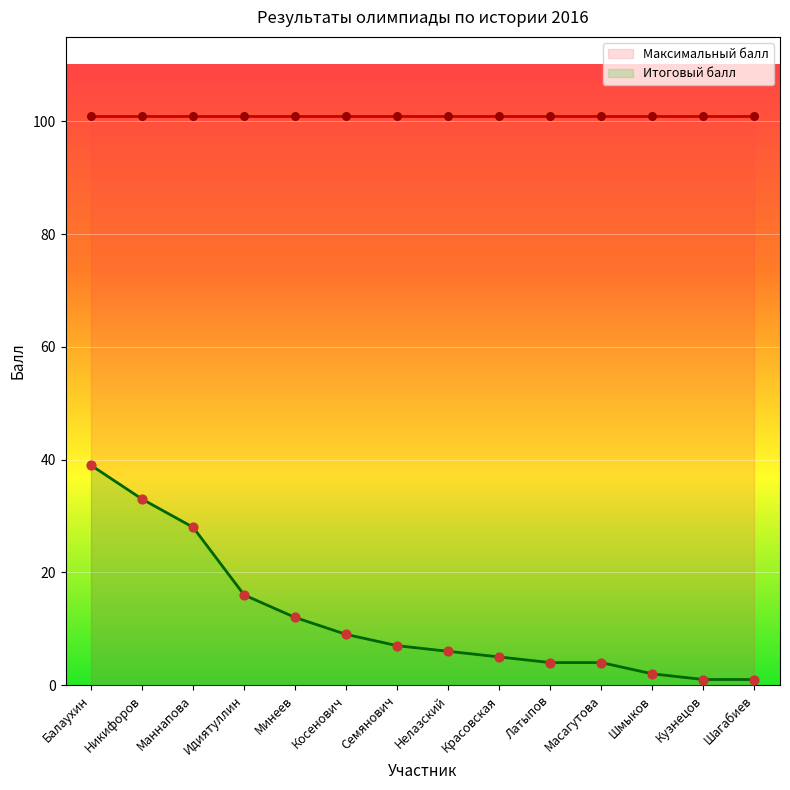

What is the change in value from Минеев to Косенович?

-3